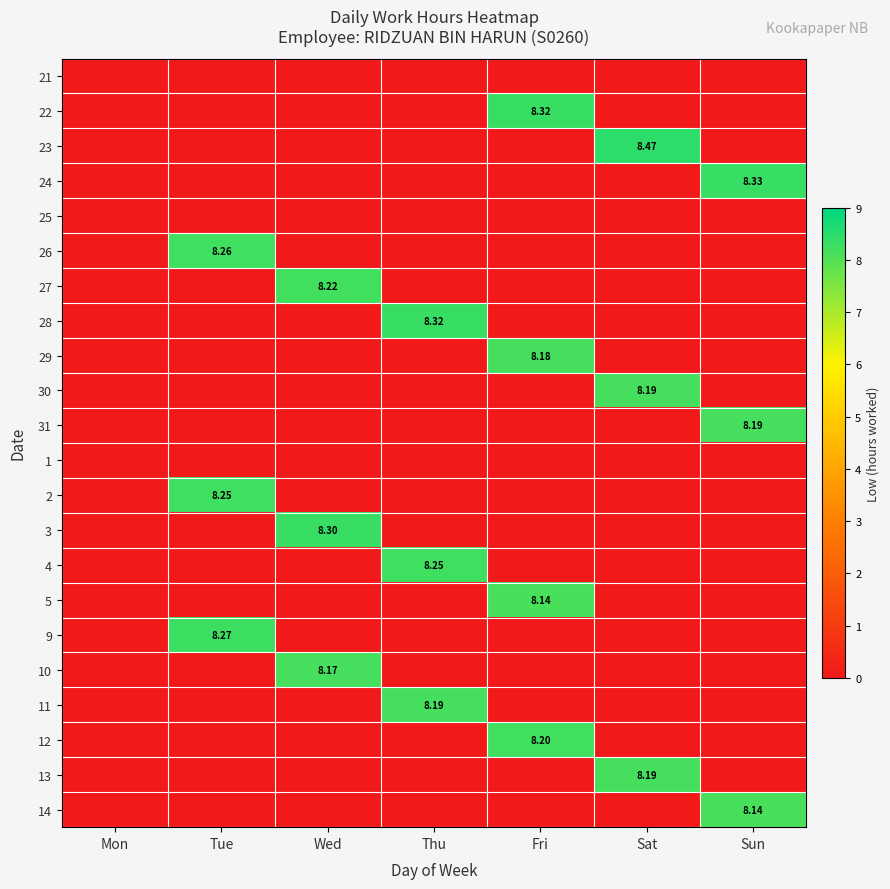

True or false: 26 has a value of 0.0 at Wed.

True